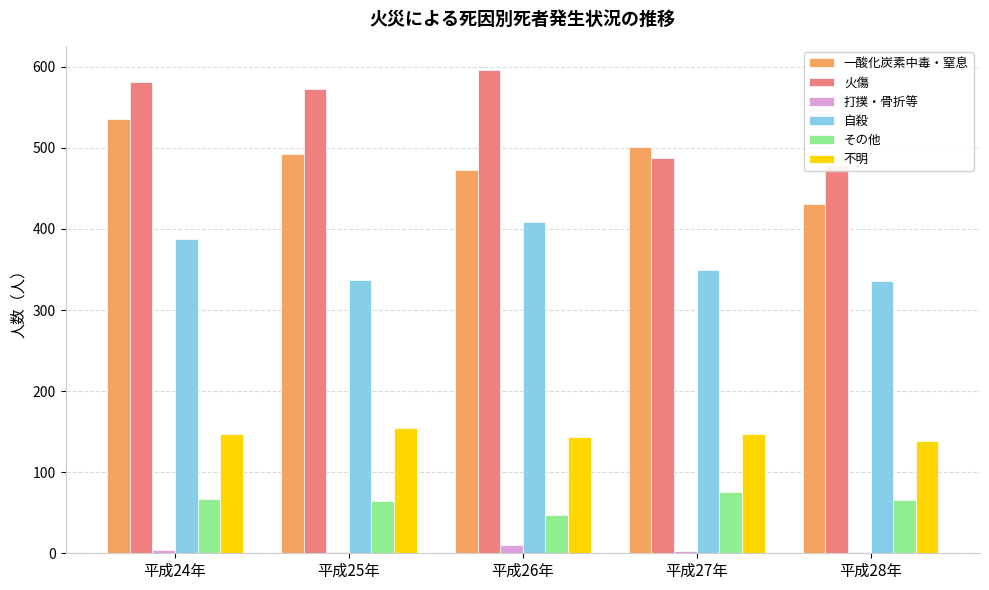

What position from the right is 平成27年?

2